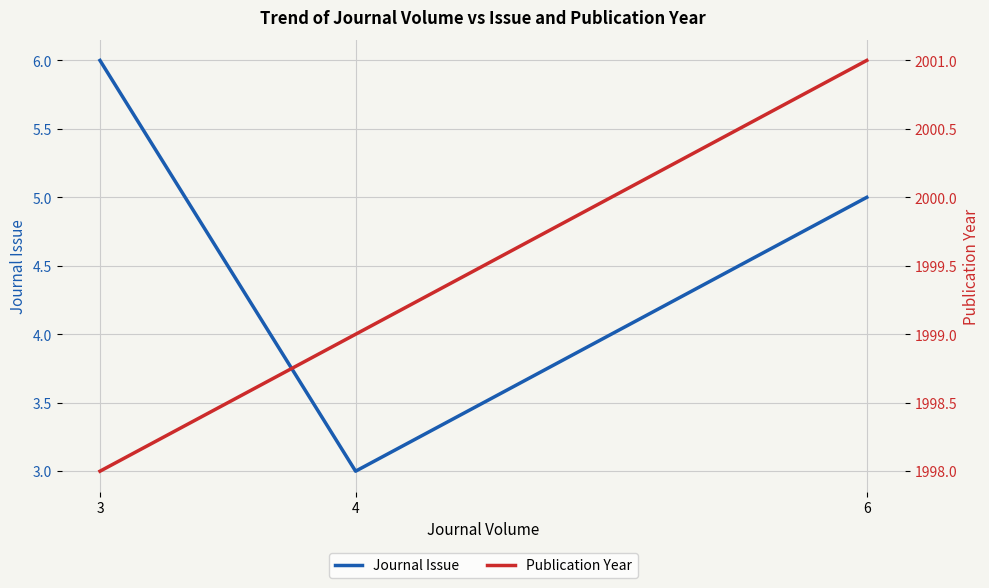

Which series changed the most between 4 and 3?

Journal Issue